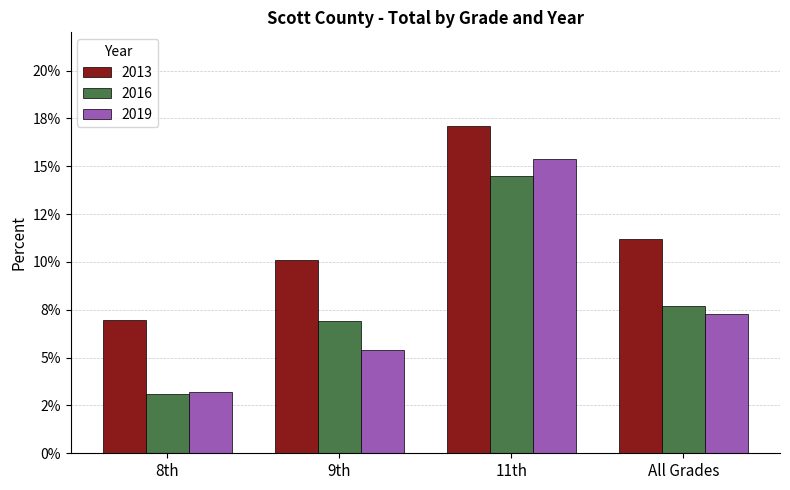

Reading right to left, extract all data points from this chart.

2013: 0.1	0.2	0.1	0.1
2016: 0.1	0.1	0.1	0.0
2019: 0.1	0.2	0.1	0.0